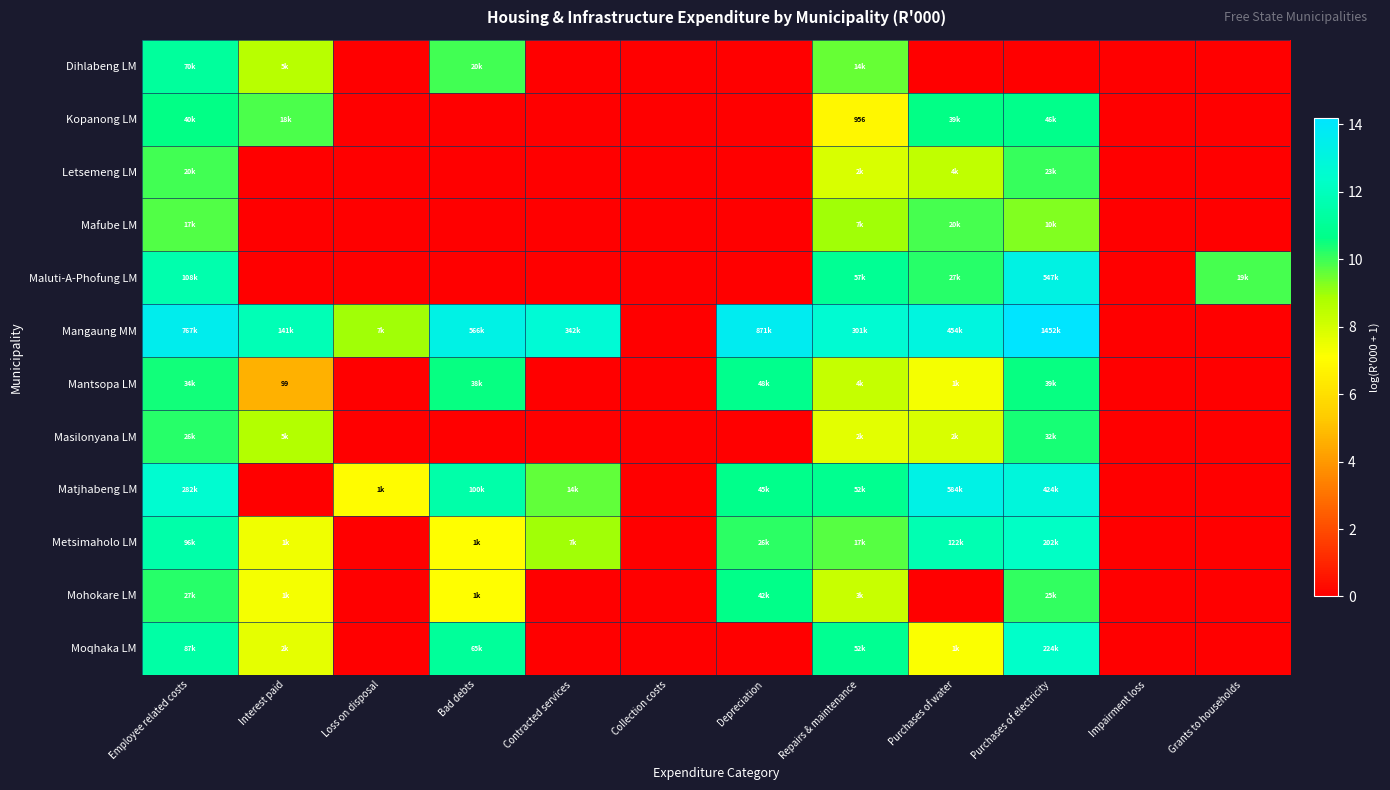

How many series are shown in this chart?

12